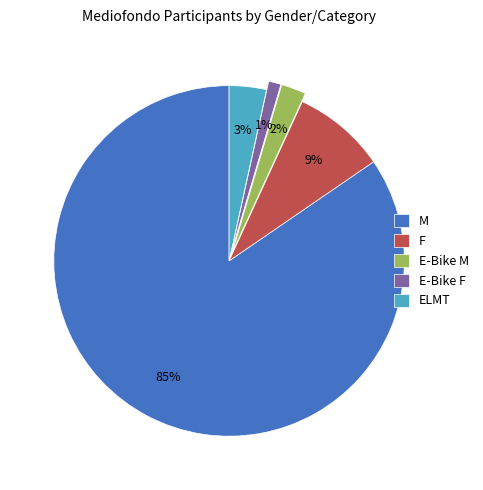

What is the largest slice in the pie chart?

M